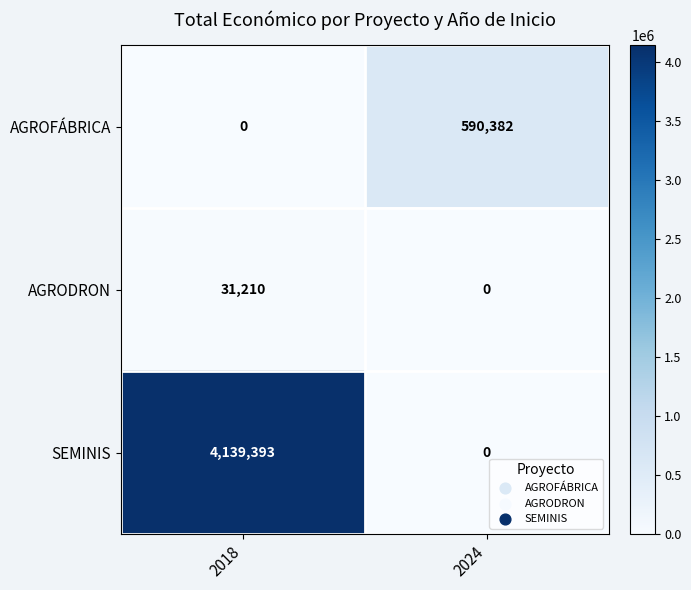

List the series in order of their peak value, lowest first.

AGRODRON, AGROFÁBRICA, SEMINIS